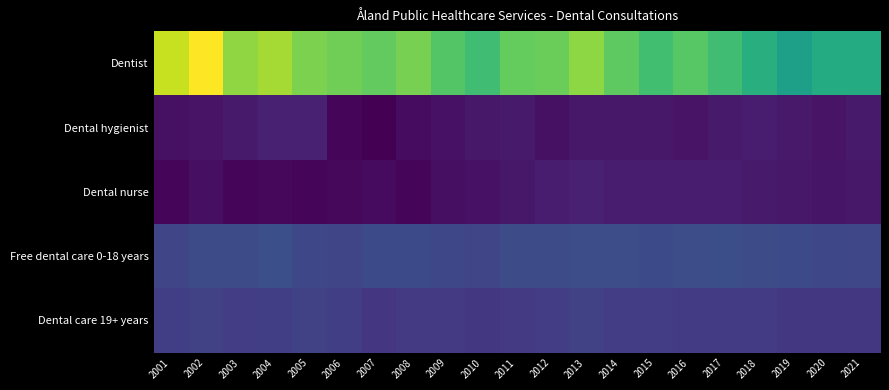

Reading left to right, transcribe all the data shown in this chart.

Dentist: 2001=18006	2002=19655	2003=16418	2004=16998	2005=15787	2006=15402	2007=14899	2008=15659	2009=14427	2010=13624	2011=15025	2012=15234	2013=16304	2014=14784	2015=13695	2016=14577	2017=13604	2018=12314	2019=11115	2020=12057	2021=12128
Dental hygienist: 2001=916	2002=1021	2003=1425	2004=1773	2005=1776	2006=266	2007=0	2008=616	2009=960	2010=1242	2011=1420	2012=884	2013=1239	2014=1265	2015=1232	2016=1060	2017=1423	2018=1577	2019=1308	2020=1005	2021=1432
Dental nurse: 2001=327	2002=770	2003=311	2004=402	2005=300	2006=456	2007=543	2008=364	2009=805	2010=958	2011=1233	2012=1548	2013=1800	2014=1471	2015=1552	2016=1487	2017=1461	2018=1448	2019=1280	2020=1096	2021=1266
Free dental care 0-18 years: 2001=4095	2002=4490	2003=4517	2004=4783	2005=4248	2006=4075	2007=4397	2008=4434	2009=4263	2010=4122	2011=4575	2012=4491	2013=4610	2014=4674	2015=4390	2016=4625	2017=4693	2018=4577	2019=4380	2020=4289	2021=4183
Dental care 19+ years: 2001=3643	2002=3860	2003=3549	2004=3649	2005=3812	2006=3655	2007=3082	2008=3342	2009=3366	2010=3156	2011=3350	2012=3574	2013=3896	2014=3568	2015=3540	2016=3520	2017=3397	2018=3441	2019=3224	2020=3156	2021=3210